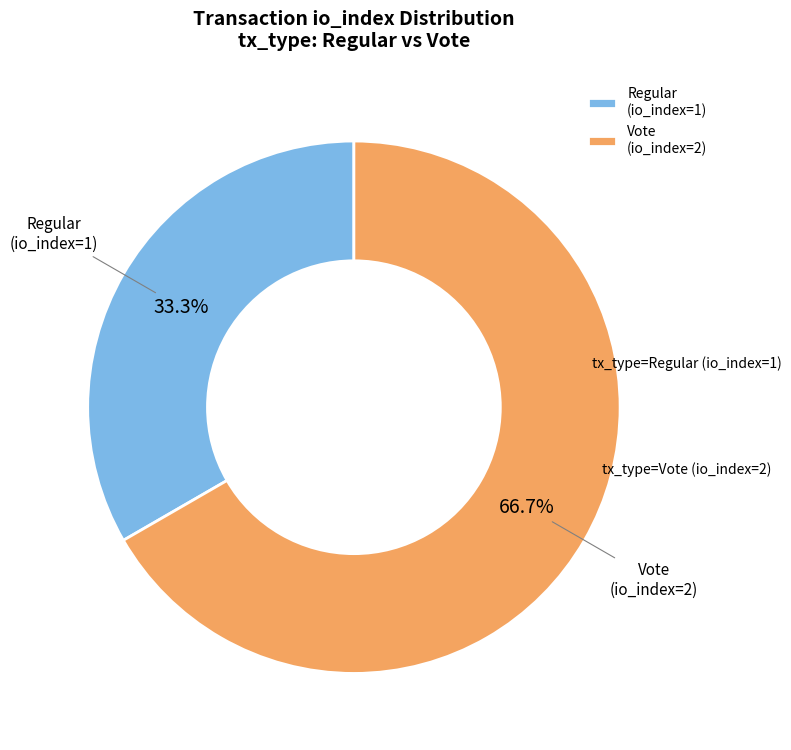

What is the largest slice in the pie chart?

Vote (io_index=2)